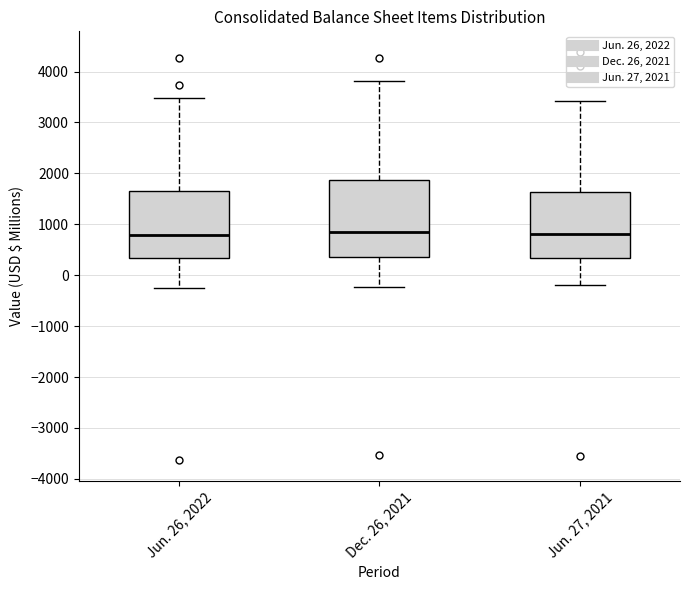

Reading left to right, transcribe this box plot: for each box, give where its median line is, the range the box spans, and where its two whiskers end, as read against the y-axis. The values are not printed on the chart, so give them approximately, as read against the axis.

Jun. 26, 2022: median 800, box 300 to 1700, whiskers -300 to 3500
Dec. 26, 2021: median 800, box 400 to 1900, whiskers -200 to 3800
Jun. 27, 2021: median 800, box 300 to 1600, whiskers -200 to 3400